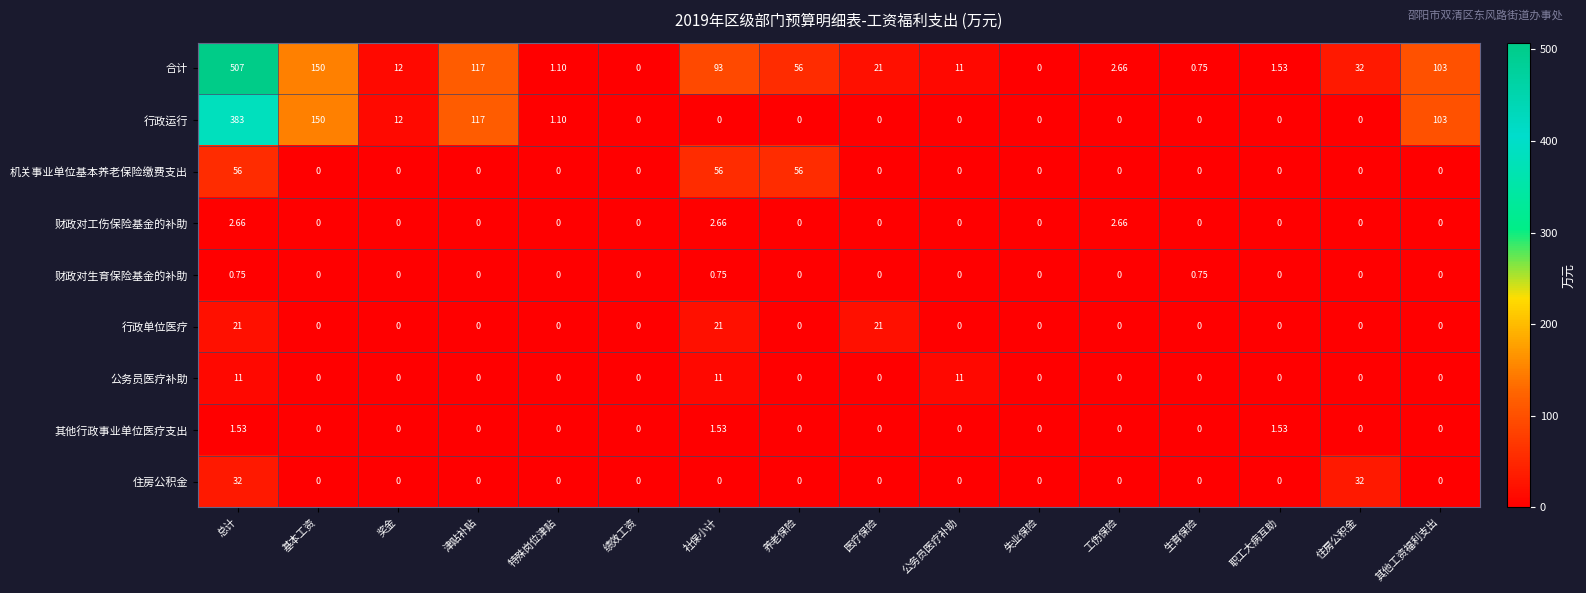

Which label corresponds to the largest value in the chart?

总计